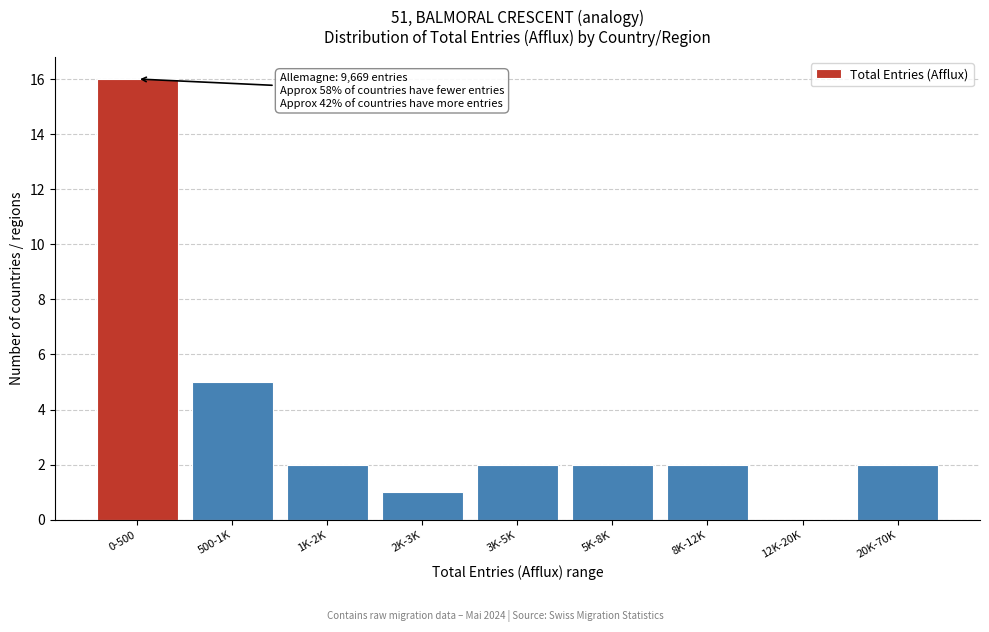

Reading left to right, what are all the values shown in this chart?

0-500=16	500-1K=5	1K-2K=2	2K-3K=1	3K-5K=2	5K-8K=2	8K-12K=2	12K-20K=0	20K-70K=2